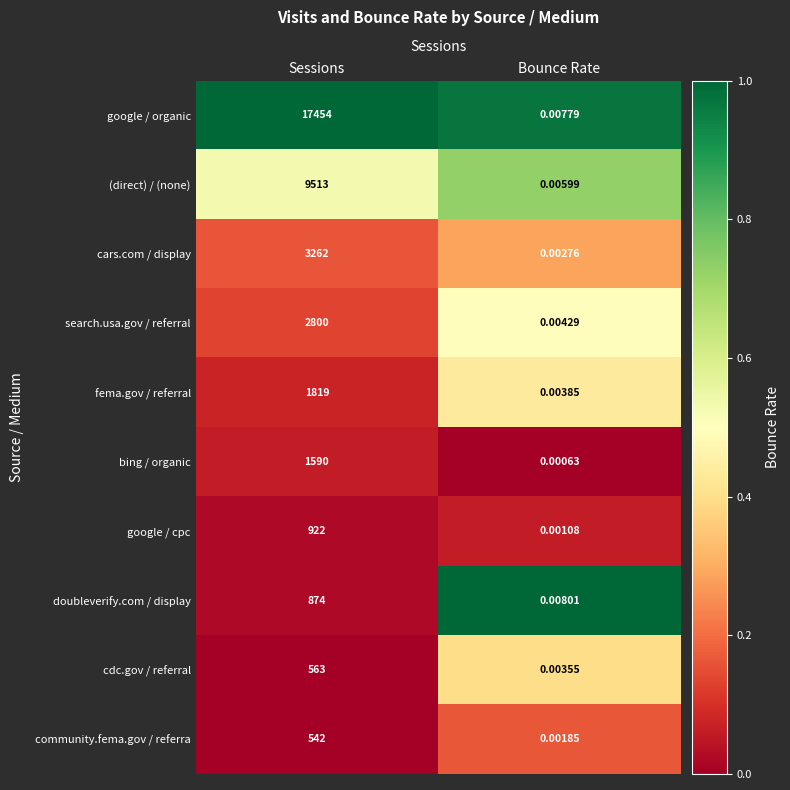

What is the total value across all series at Sessions?

39339.0